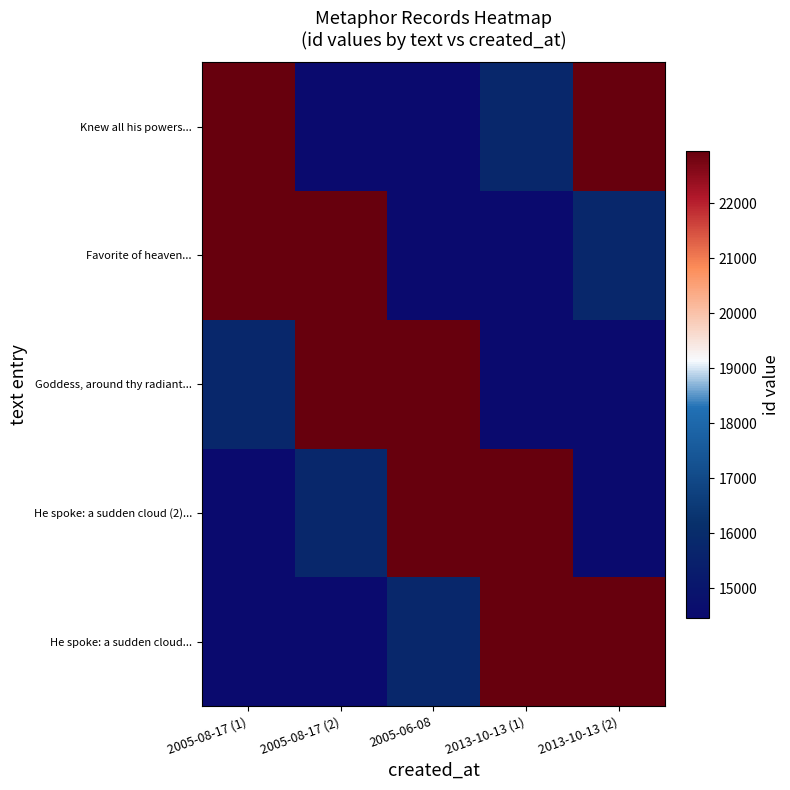

At 2005-08-17 (2), list the series in order from smallest to largest.

Knew all his powers..., He spoke: a sudden cloud..., He spoke: a sudden cloud (2)..., Goddess, around thy radiant..., Favorite of heaven...